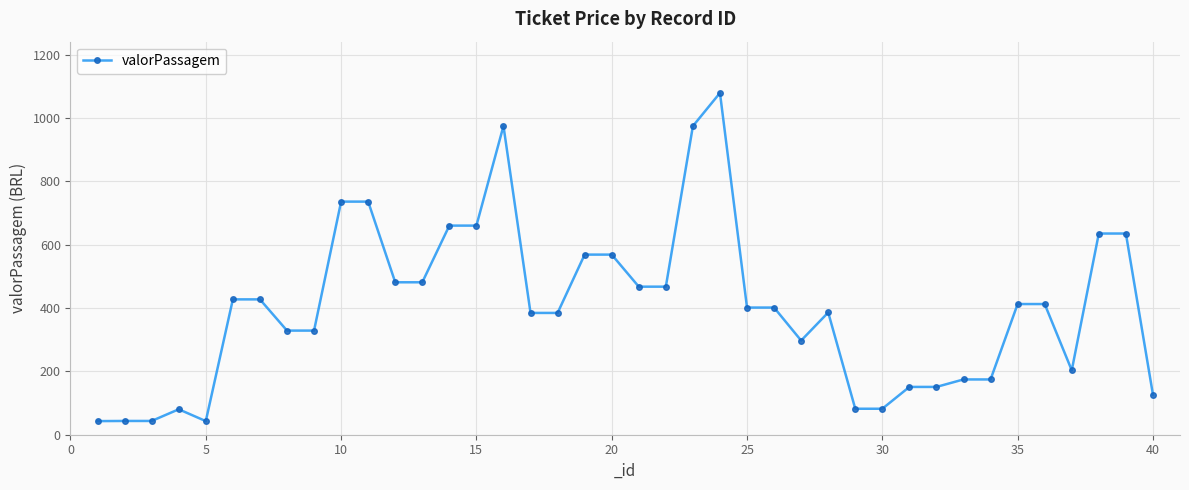

What is the value of the 7th point from the left?

427.3